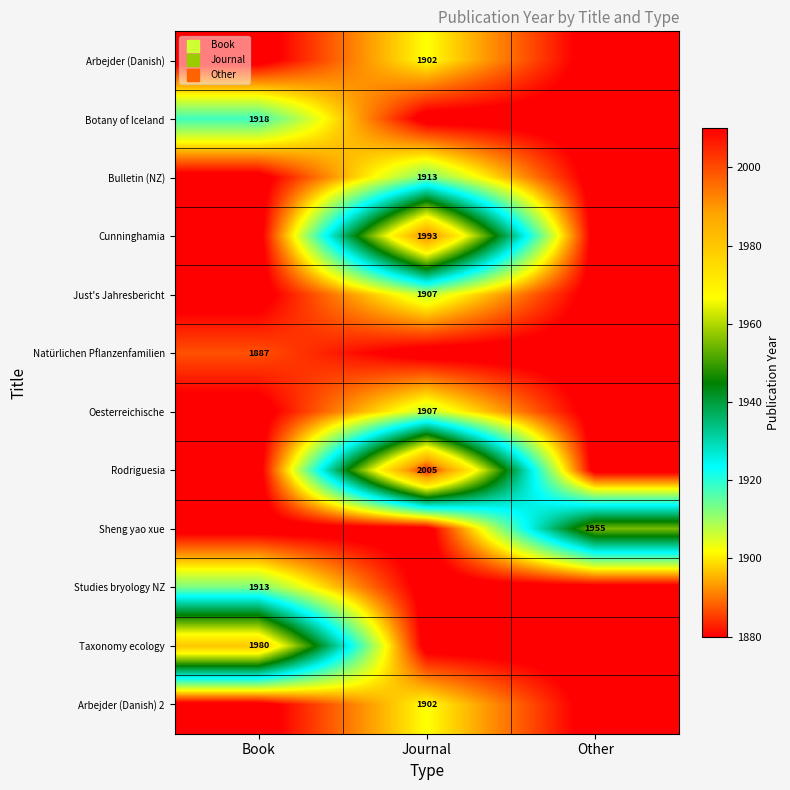

The value of Botany of Iceland at Book is 1918. True or false?

True